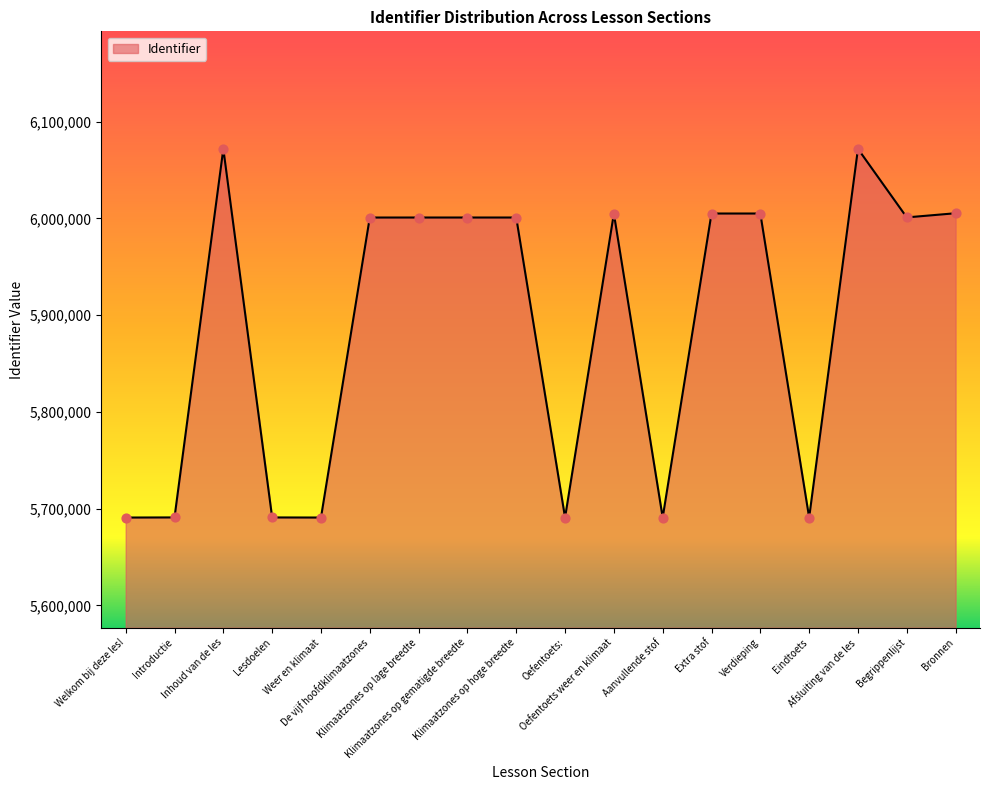

Between Extra stof and Welkom bij deze les!, which is larger?

Extra stof